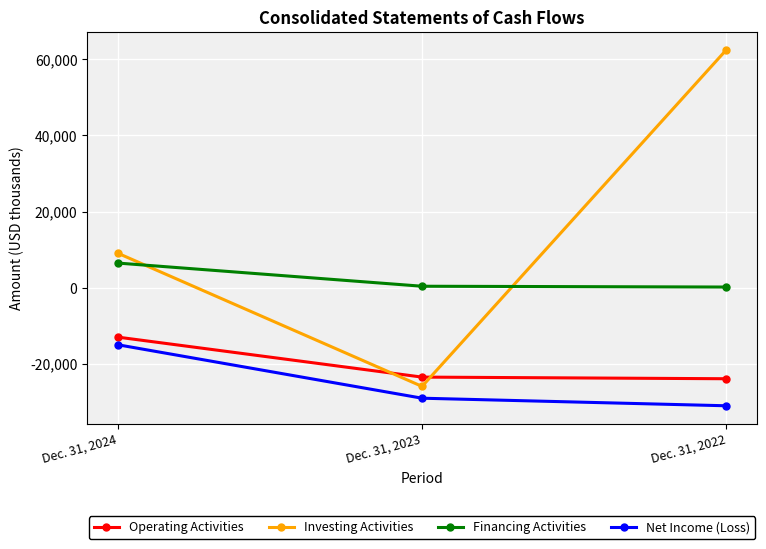

What is the total value across all series at Dec. 31, 2023?

-78199